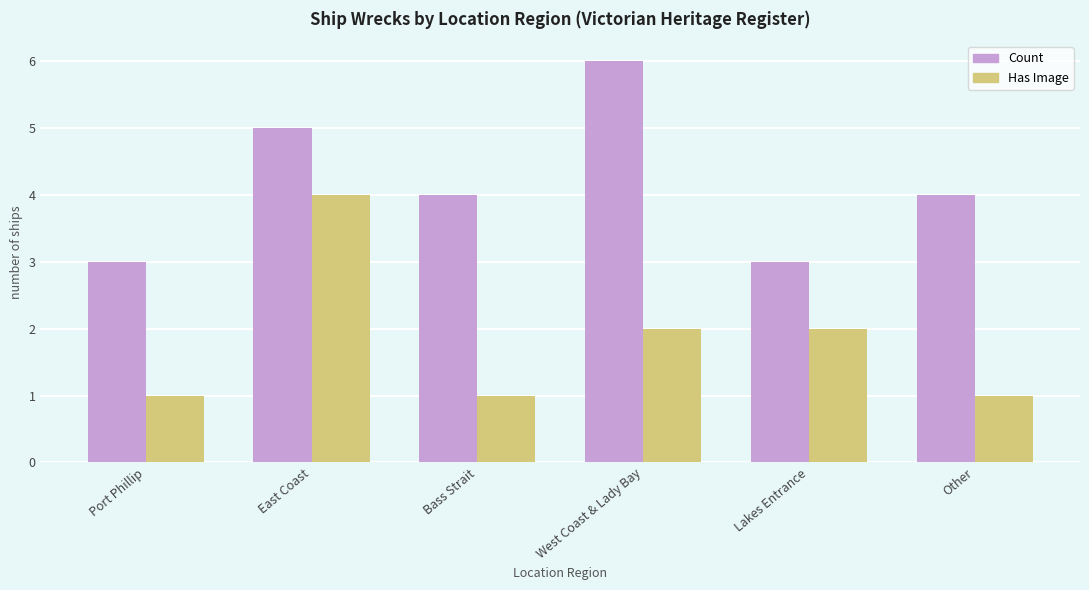

Rank the series at West Coast & Lady Bay from lowest to highest value.

Has Image, Count